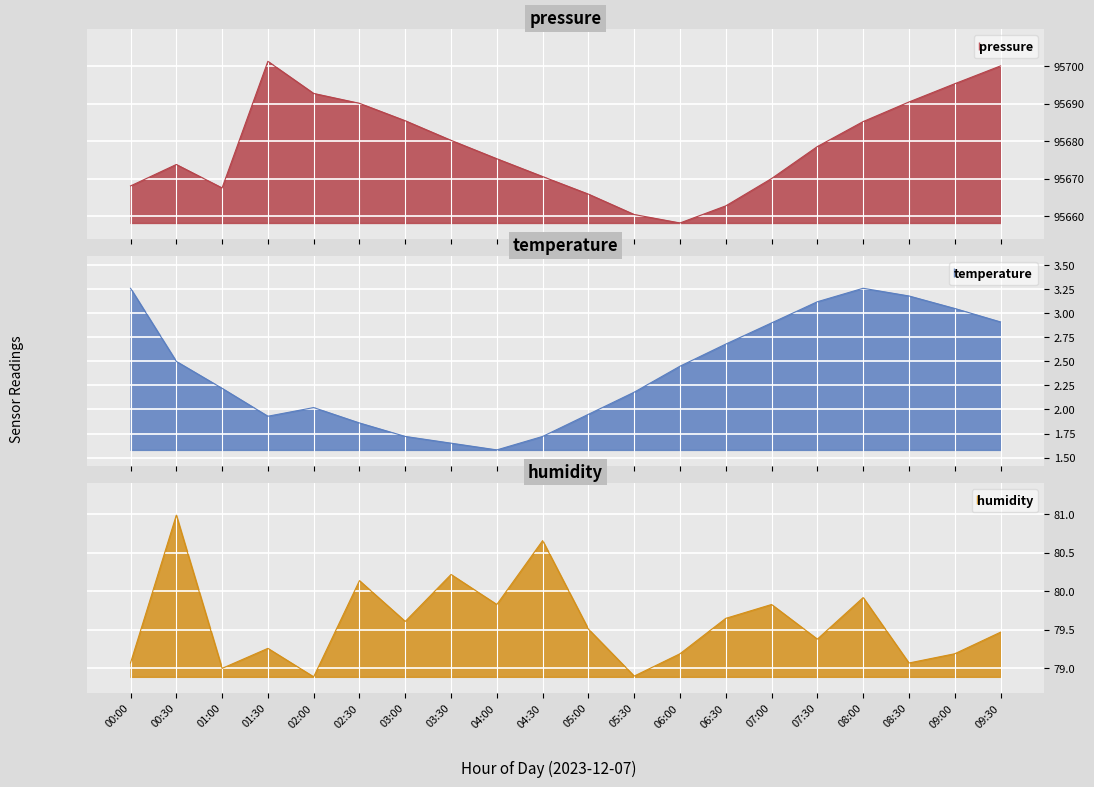

What is the approximate value of temperature at 09:30?

2.9